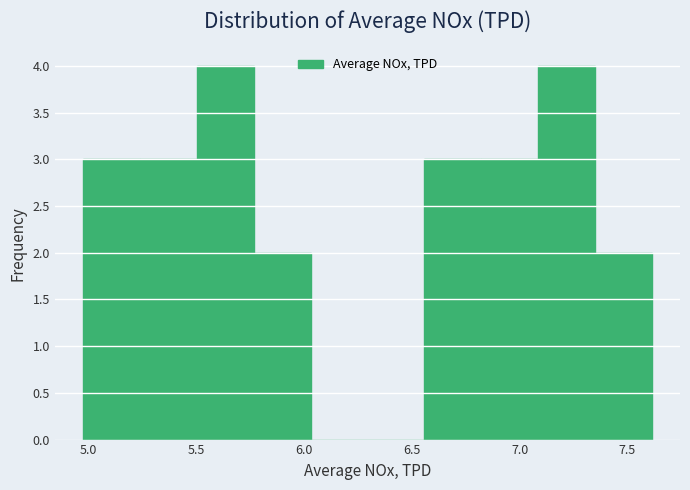

Reading left to right, transcribe this chart: for each bar, give the range it covers on the x-axis and its height. Neither the bar edges nor the heights are printed on the chart, so give them approximately, as read against the axes.

5.00 to 5.25: 3
5.25 to 5.50: 3
5.50 to 5.75: 4
5.75 to 6.05: 2
6.05 to 6.30: 0
6.30 to 6.55: 0
6.55 to 6.80: 3
6.80 to 7.10: 3
7.10 to 7.35: 4
7.35 to 7.60: 2